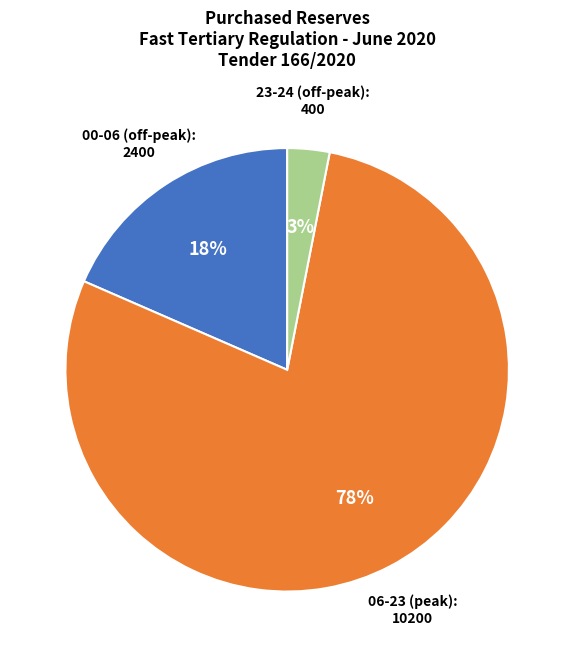

What percentage is the 23-24 (off-peak) slice, to the nearest percent?

3%